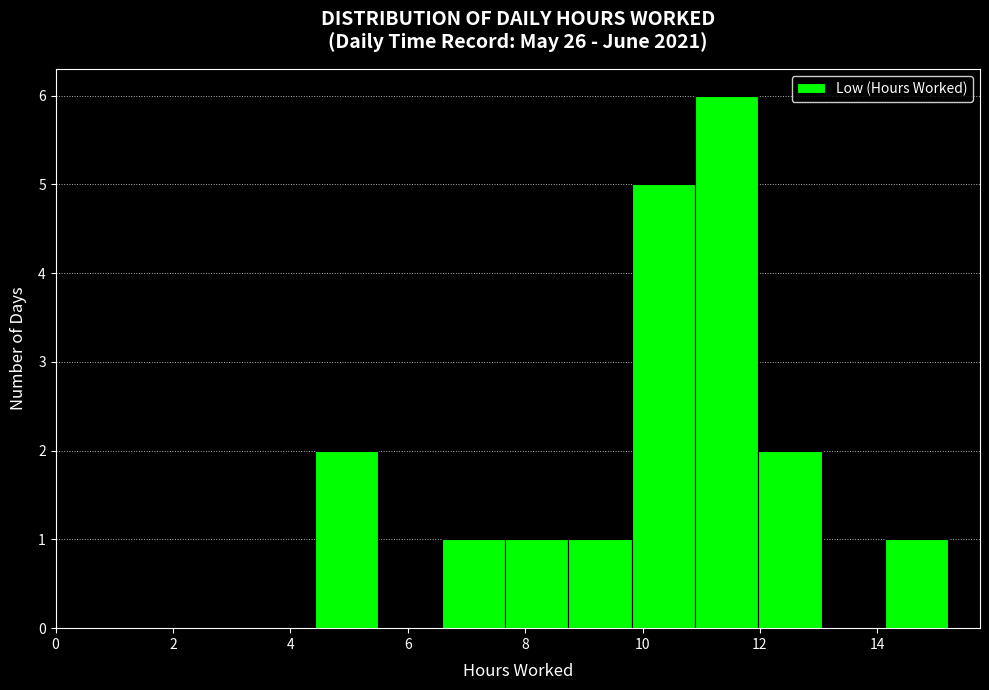

Reading left to right, transcribe this chart: for each bar, give the range it covers on the x-axis and its height. Neither the bar edges nor the heights are printed on the chart, so give them approximately, as read against the axes.

4.4 to 5.4: 2
5.4 to 6.6: 0
6.6 to 7.6: 1
7.6 to 8.8: 1
8.8 to 9.8: 1
9.8 to 10.8: 5
10.8 to 12.0: 6
12.0 to 13.0: 2
13.0 to 14.2: 0
14.2 to 15.2: 1